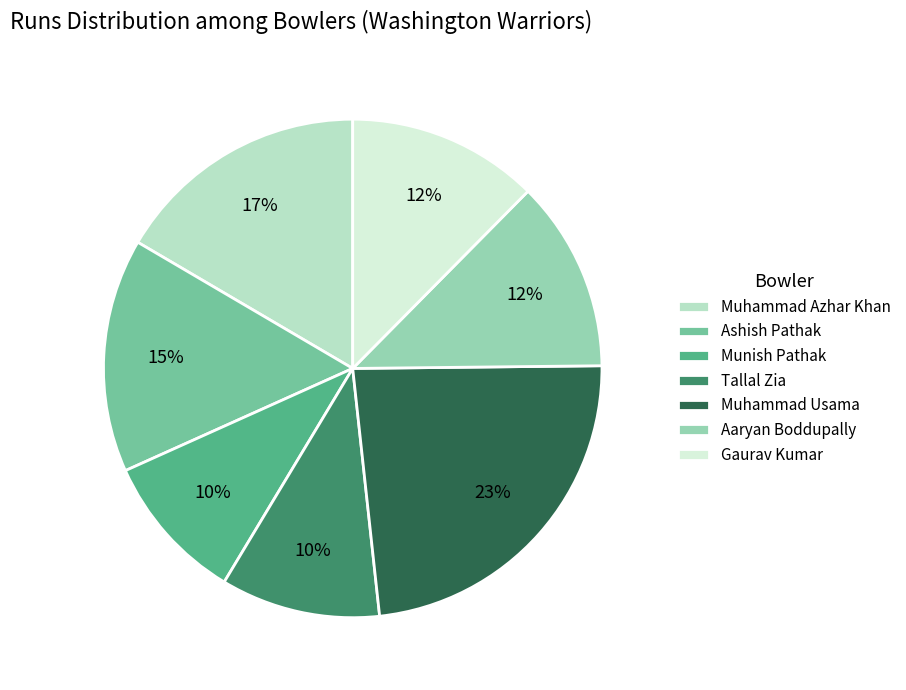

To the nearest percent, what is the average slice percentage?

14%